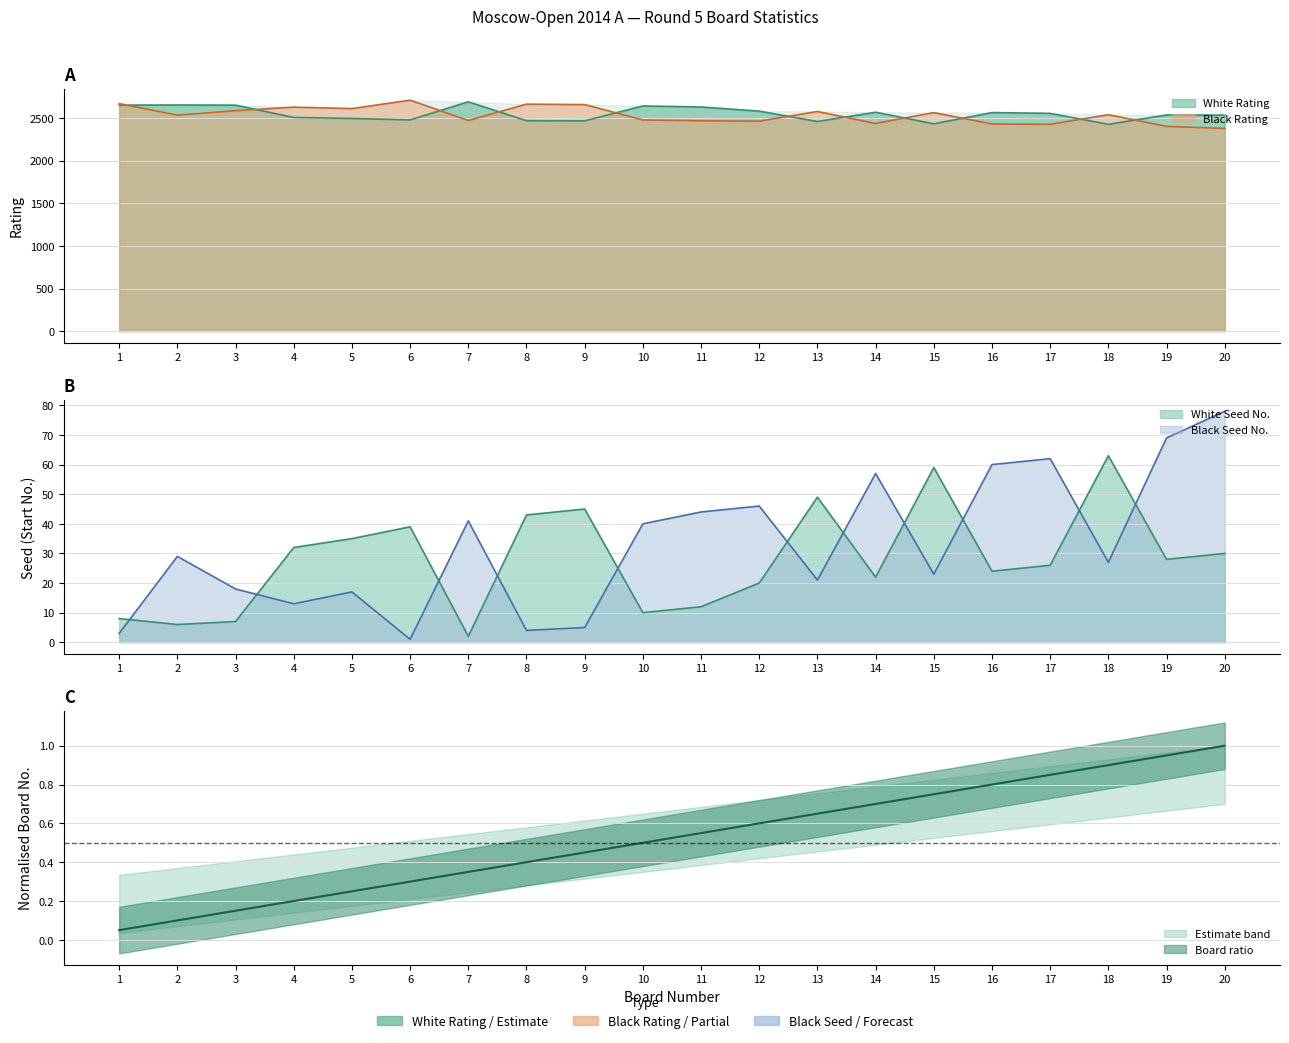

What is the average value of the White Rating series?

2549.4